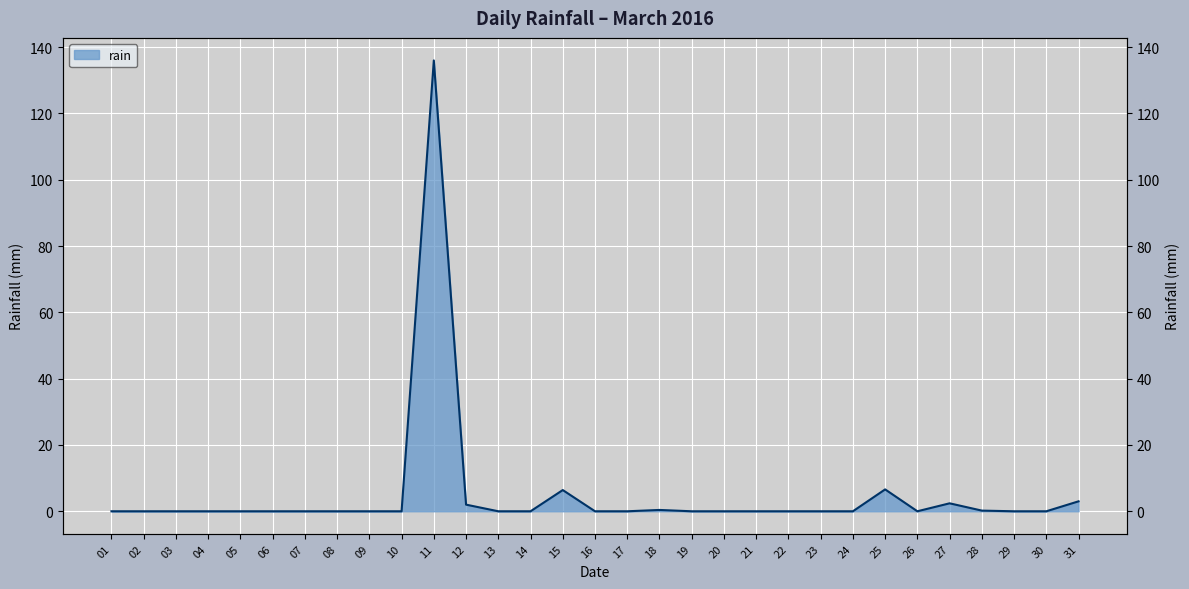

Which has a higher value, 18 or 12?

12